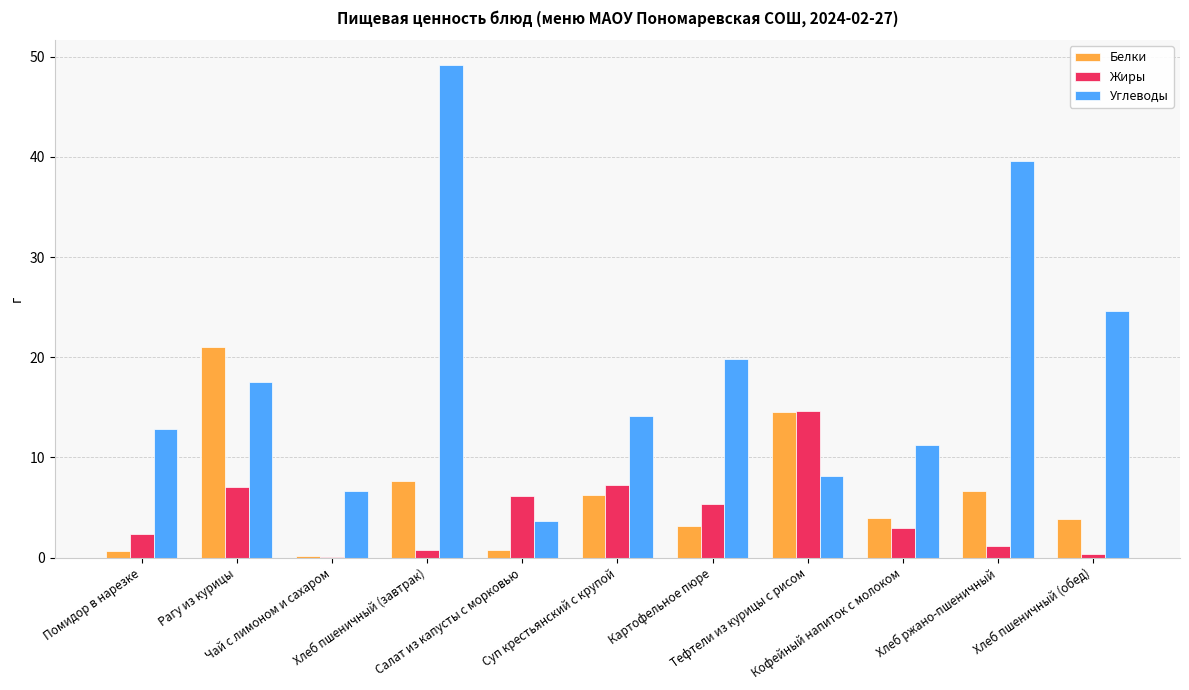

Which series has the largest total across all categories?

Углеводы